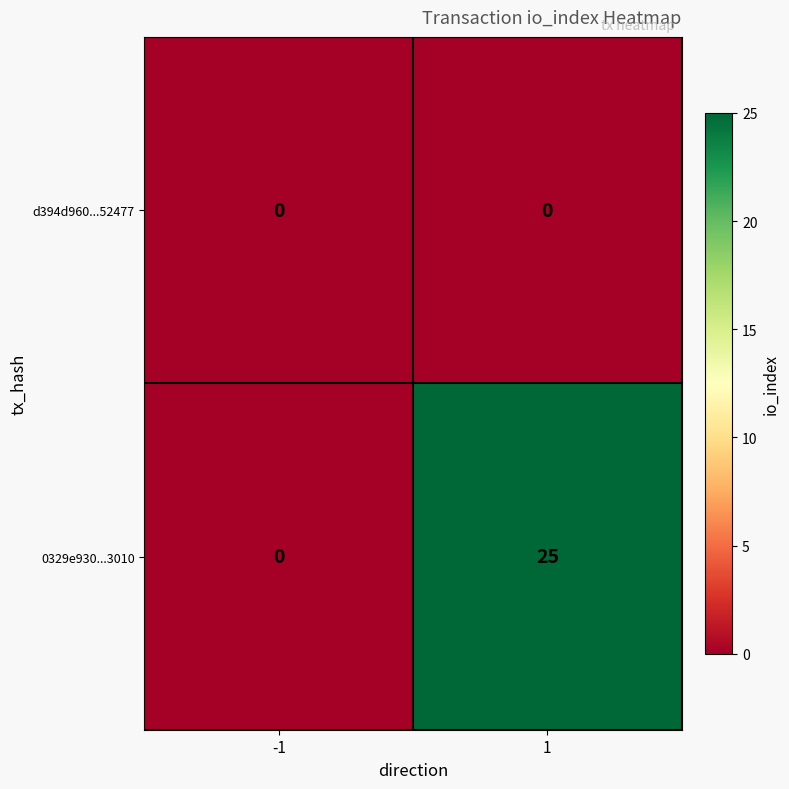

The value of 0329e930...3010 at 1 is 17. True or false?

False